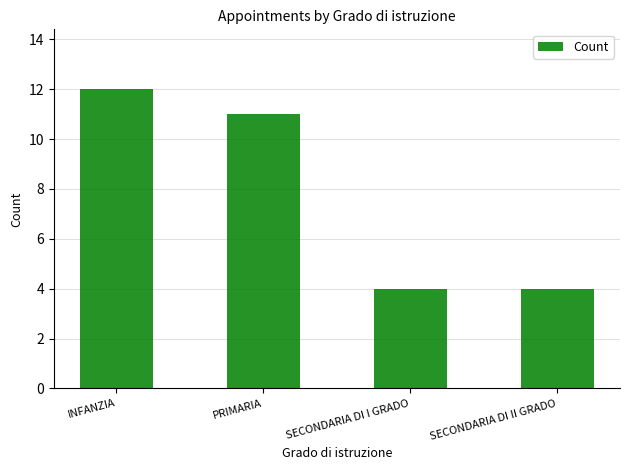

At which label is the value closest to 8?

PRIMARIA